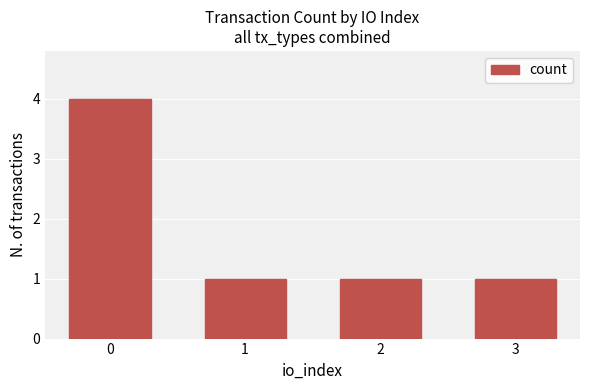

How many data points does each series have?

4